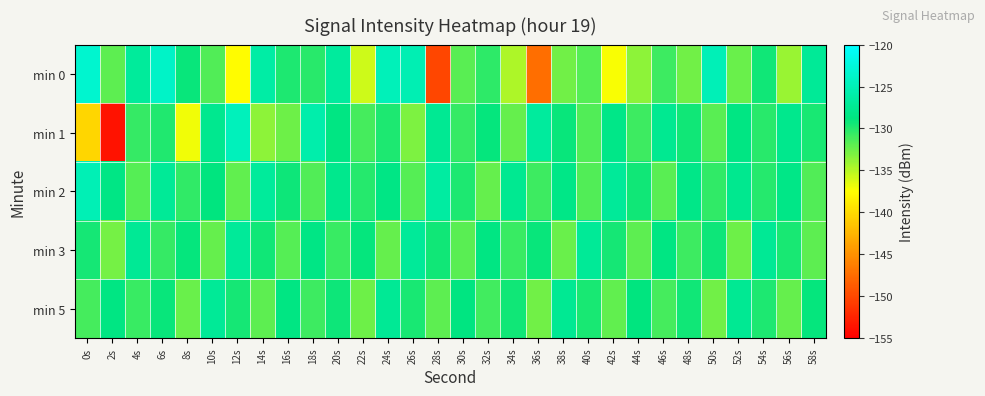

Reading left to right, transcribe all the data shown in this chart.

min 0: 0s=-123.4	2s=-131.9	4s=-126.9	6s=-123.9	8s=-129.1	10s=-131.5	12s=-137.7	14s=-126.2	16s=-129.8	18s=-130.2	20s=-126.8	22s=-135.7	24s=-124.9	26s=-125.2	28s=-150.1	30s=-131.9	32s=-130.3	34s=-134.7	36s=-147.5	38s=-132.7	40s=-131.7	42s=-137.4	44s=-133.6	46s=-130.9	48s=-132.6	50s=-124.9	52s=-132.4	54s=-129.3	56s=-134.0	58s=-127.2
min 1: 0s=-140.3	2s=-153.8	4s=-130.6	6s=-129.9	8s=-137.0	10s=-127.7	12s=-124.7	14s=-133.7	16s=-132.6	18s=-125.8	20s=-128.5	22s=-131.2	24s=-129.8	26s=-133.1	28s=-127.4	30s=-130.6	32s=-128.9	34s=-132.3	36s=-126.7	38s=-129.1	40s=-131.5	42s=-128.2	44s=-130.9	46s=-127.6	48s=-129.3	50s=-131.8	52s=-128.5	54s=-130.2	56s=-127.9	58s=-129.6
min 2: 0s=-125.1	2s=-128.4	4s=-131.7	6s=-127.2	8s=-130.5	10s=-128.8	12s=-132.1	14s=-126.9	16s=-129.2	18s=-131.6	20s=-127.8	22s=-130.1	24s=-128.4	26s=-131.7	28s=-126.5	30s=-129.8	32s=-132.2	34s=-127.6	36s=-130.9	38s=-128.3	40s=-131.6	42s=-127.1	44s=-129.4	46s=-131.8	48s=-128.1	50s=-130.4	52s=-127.7	54s=-130.0	56s=-128.3	58s=-131.6
min 3: 0s=-129.5	2s=-132.8	4s=-127.3	6s=-130.6	8s=-128.9	10s=-132.2	12s=-127.0	14s=-129.3	16s=-131.7	18s=-128.4	20s=-130.7	22s=-129.0	24s=-132.3	26s=-127.1	28s=-129.4	30s=-131.8	32s=-128.5	34s=-130.8	36s=-129.1	38s=-132.4	40s=-127.2	42s=-129.5	44s=-131.9	46s=-128.6	48s=-130.9	50s=-129.2	52s=-132.5	54s=-127.3	56s=-129.6	58s=-132.0
min 5: 0s=-131.2	2s=-128.5	4s=-130.8	6s=-129.1	8s=-132.4	10s=-127.2	12s=-129.5	14s=-131.9	16s=-128.6	18s=-130.9	20s=-129.2	22s=-132.5	24s=-127.3	26s=-129.6	28s=-132.0	30s=-128.7	32s=-131.0	34s=-129.3	36s=-132.6	38s=-127.4	40s=-129.7	42s=-132.1	44s=-128.8	46s=-131.1	48s=-129.4	50s=-132.7	52s=-127.5	54s=-129.8	56s=-132.2	58s=-128.9